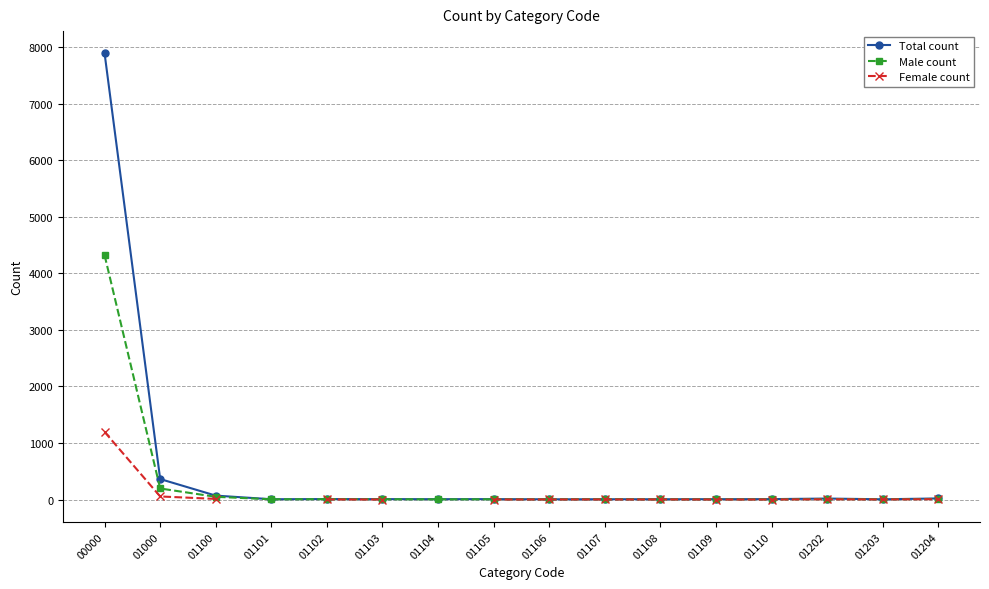

List the series in order of their overall mean, highest first.

Total count, Male count, Female count